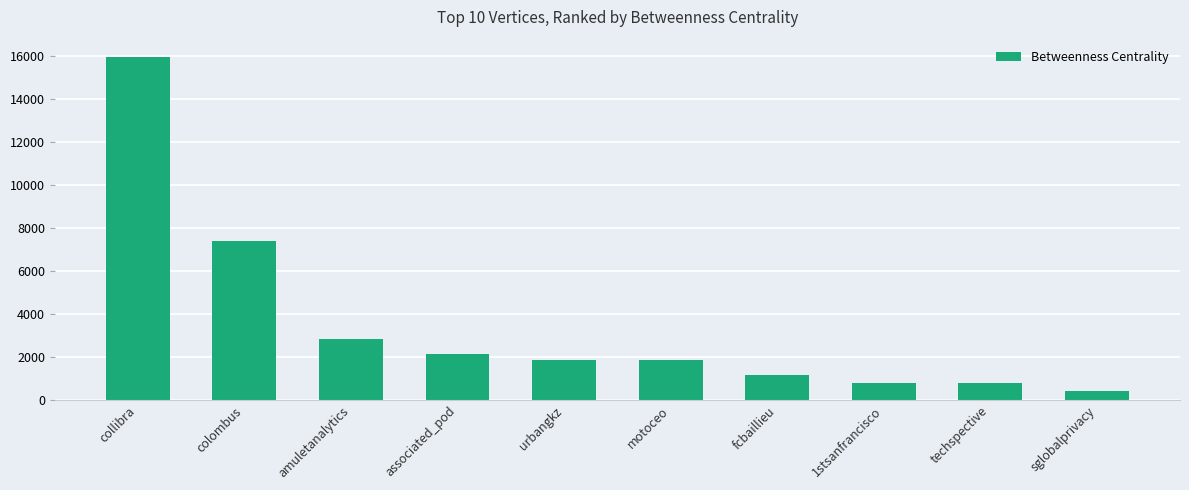

The chart shows a value of 1848.0 at motoceo. True or false?

True